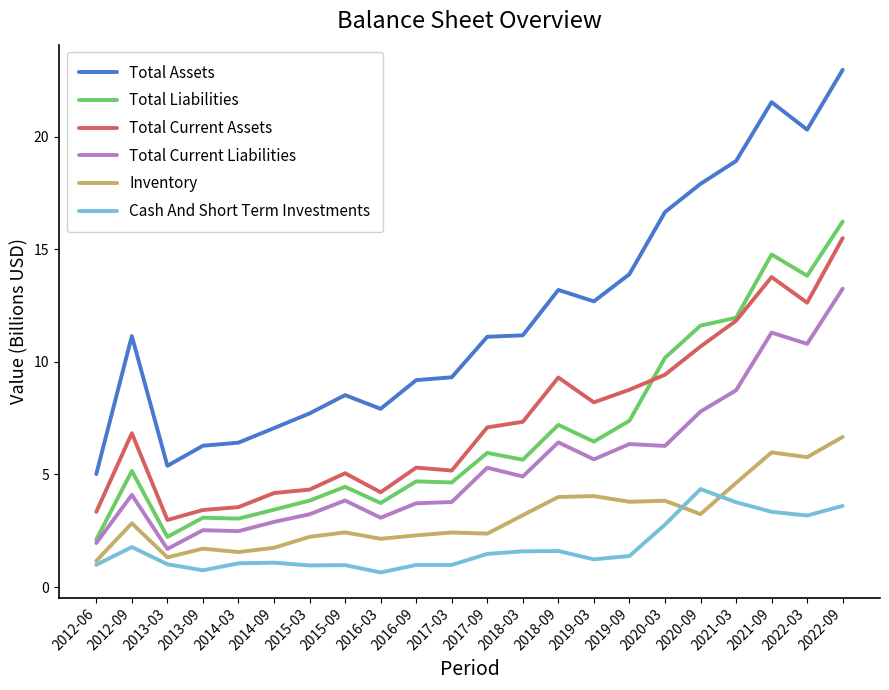

Which series changed the most between 2019-03 and 2020-09?

Total Assets